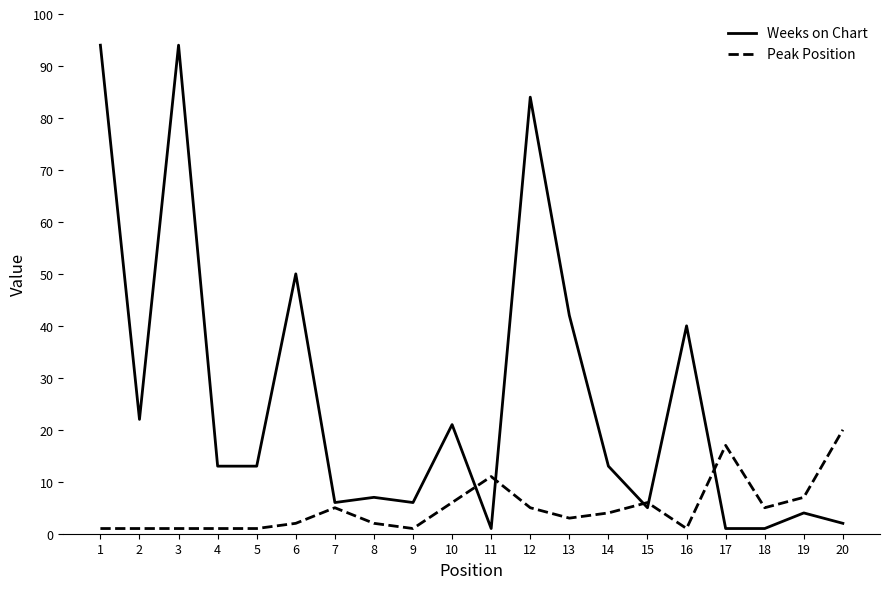

What is the lowest value of the Peak Position series?

1